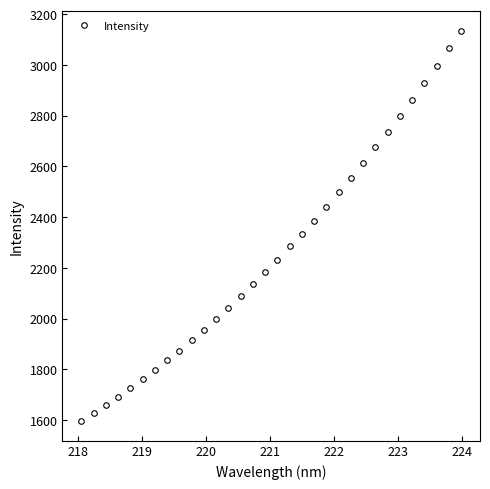

What is the minimum value shown in the chart?

1595.2